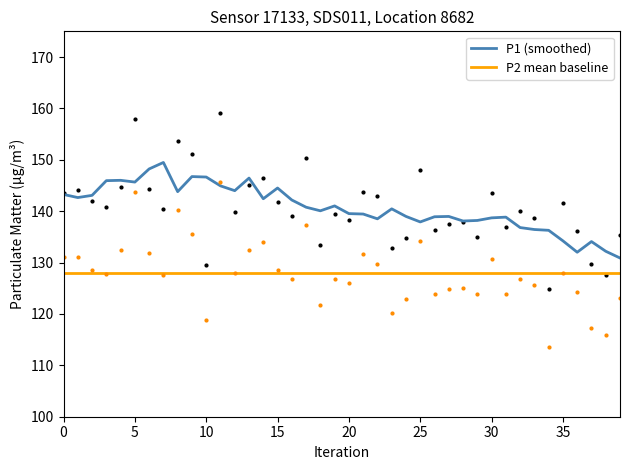

What is the difference between the maximum and minimum values in the P1 (smoothed) series?

18.6